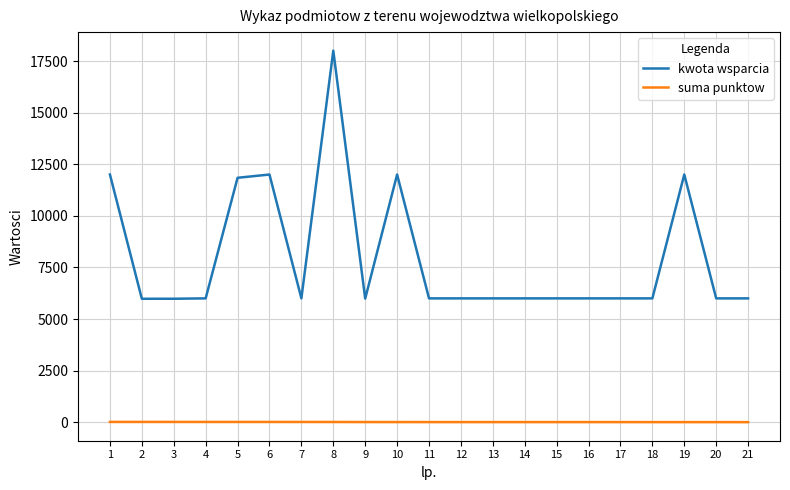

What is the difference between the highest and lowest values at 4?

5986.5